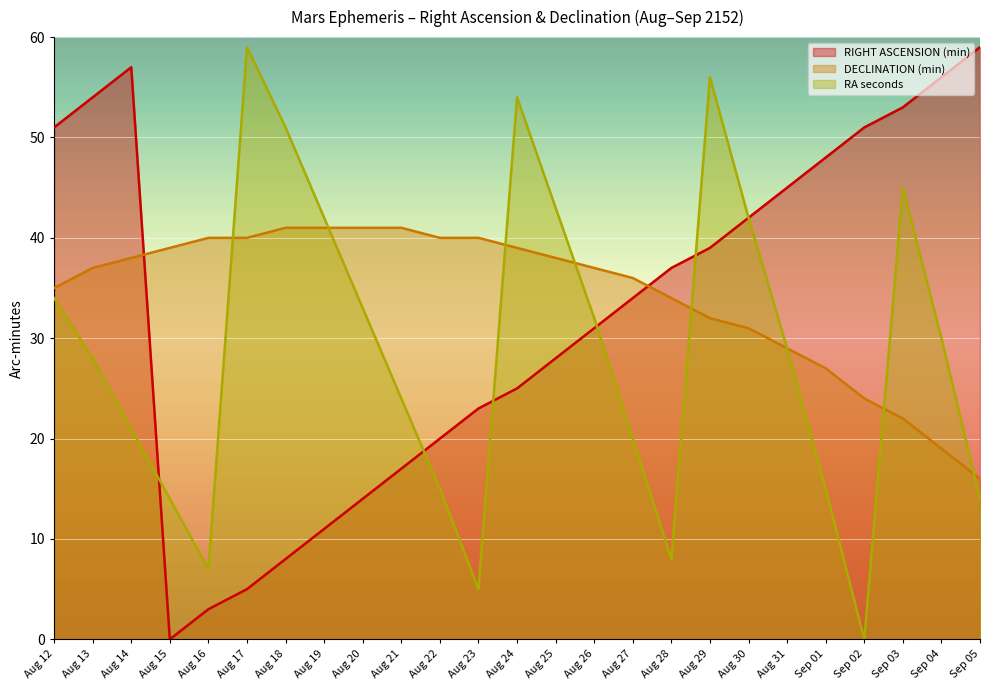

What is the approximate value of DECLINATION (min) at Sep 03, to the nearest 10?

20